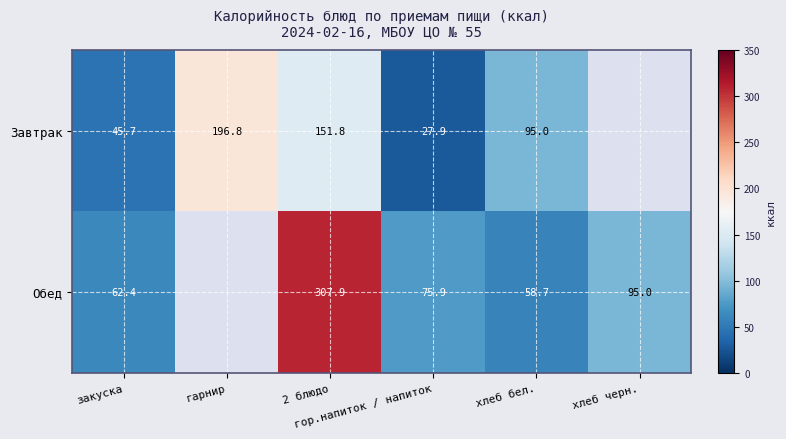

Which category has the lowest value in the Обед series?

хлеб бел.